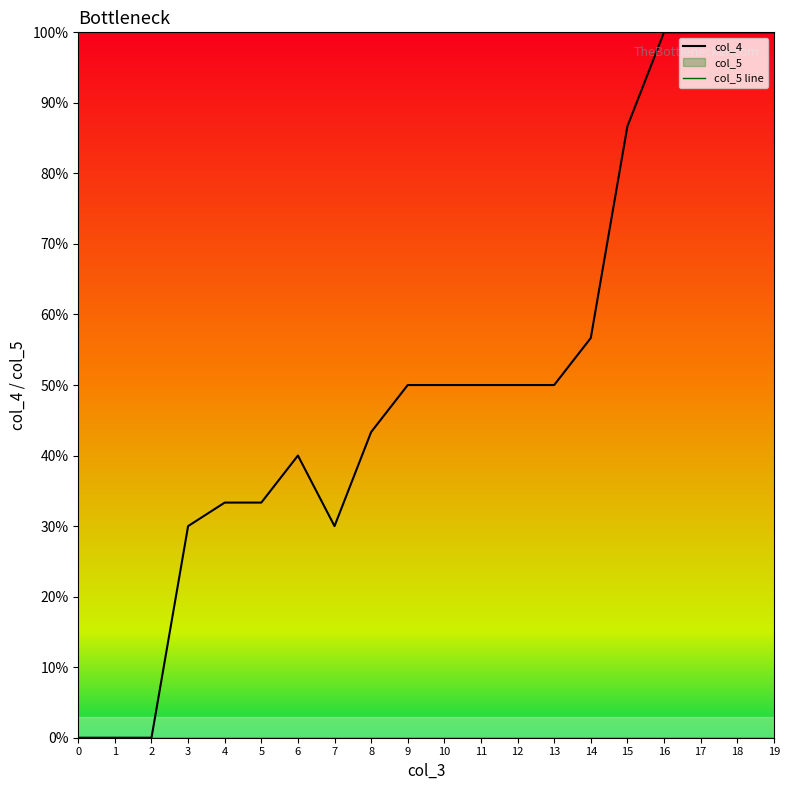

How many values in the col_4 series are below 50?

9